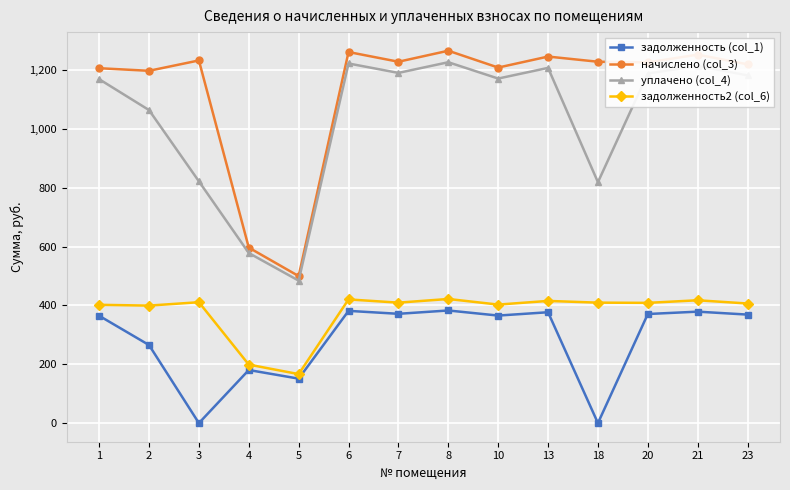

Read the задолженность2 (col_6) value at 5.

166.6